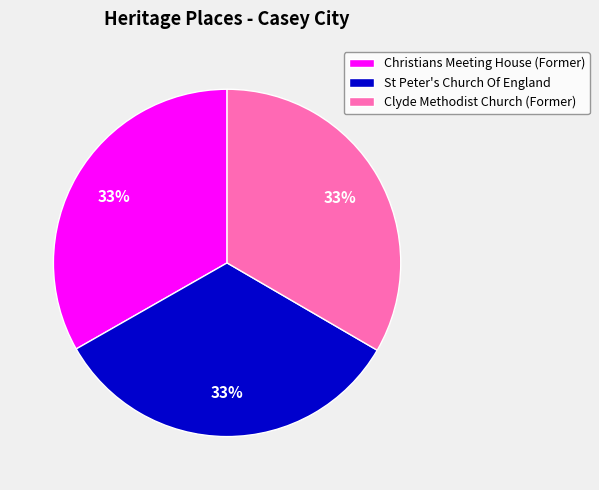

To the nearest percent, what portion does Clyde Methodist Church (Former) represent?

33%